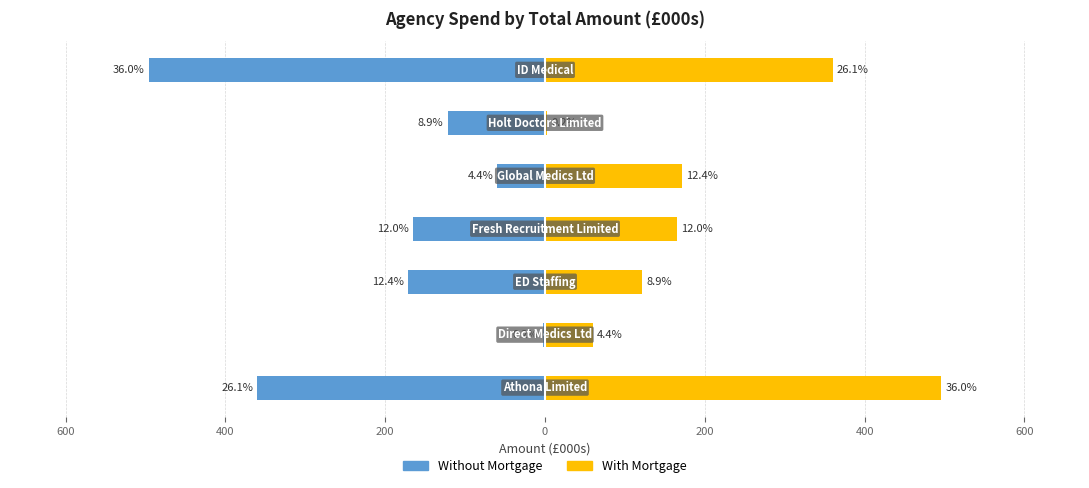

How many data points in Without Mortgage are above -165?

3